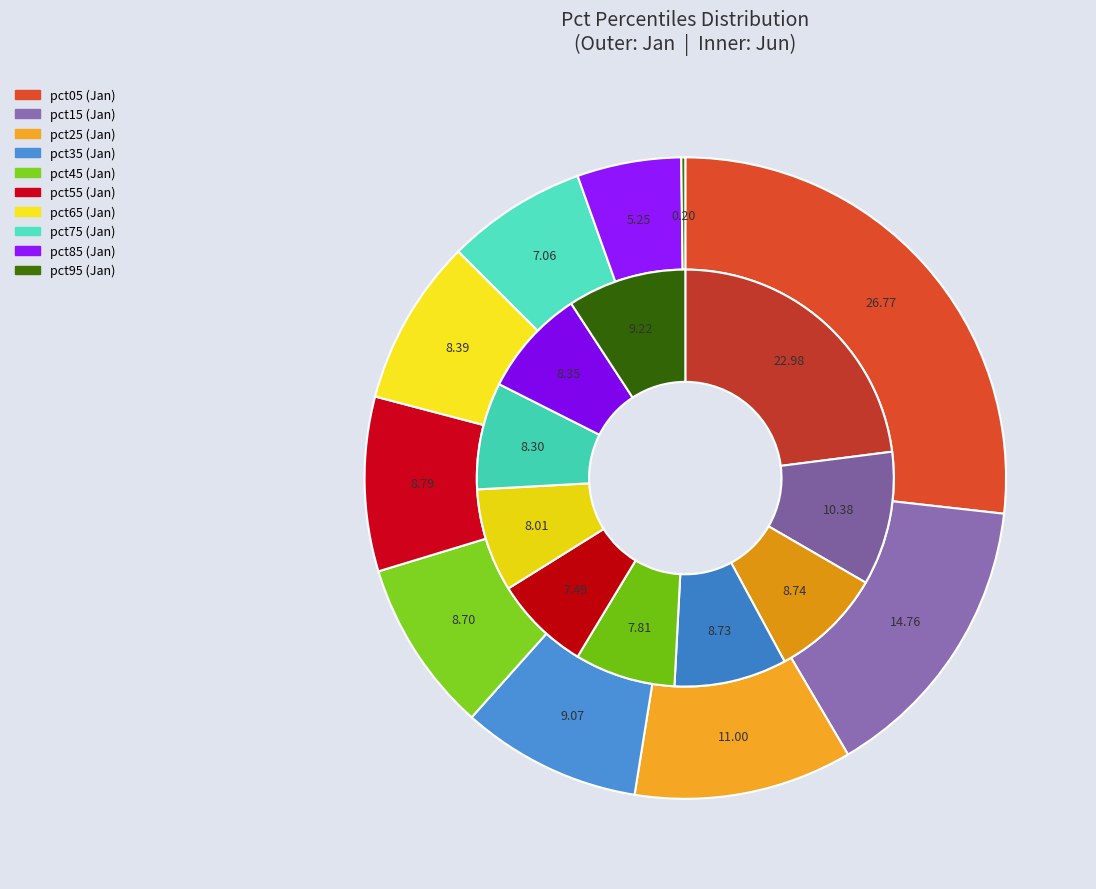

Is it true that 6 is 1% of the pie?

False